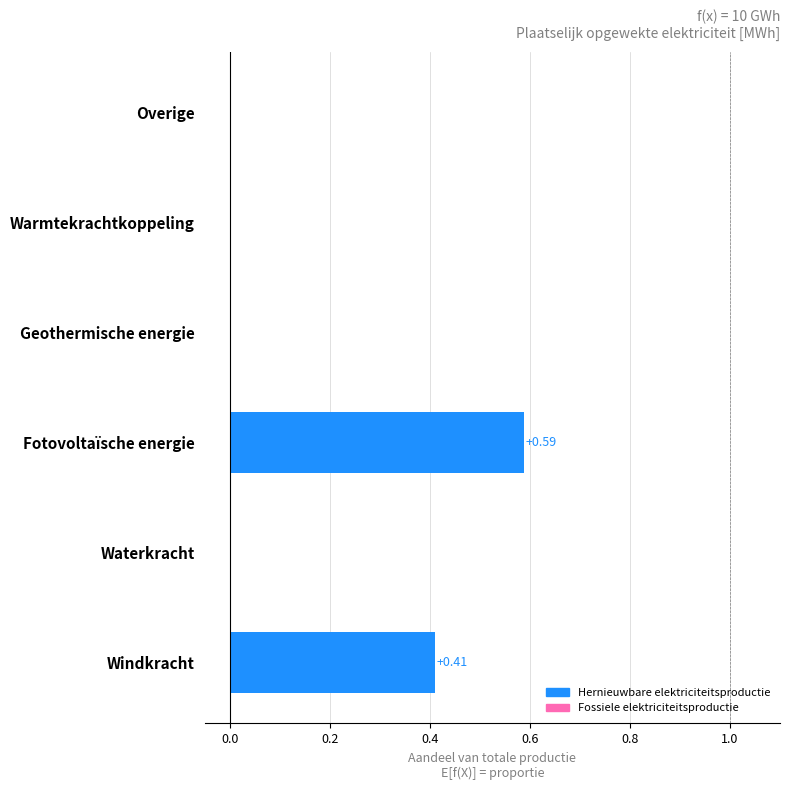

What is the maximum value shown in the chart?

0.6